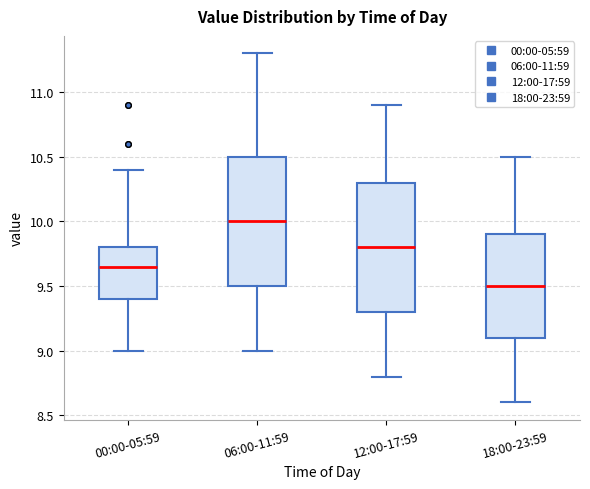

Reading left to right, read every box against the y-axis: the position of its median line, the range the box covers, and the ends of its whiskers. The values are not printed on the chart, so give them approximately, as read against the axis.

00:00-05:59: median 9.65, box 9.40 to 9.80, whiskers 9.00 to 10.40
06:00-11:59: median 10.00, box 9.50 to 10.50, whiskers 9.00 to 11.30
12:00-17:59: median 9.80, box 9.30 to 10.30, whiskers 8.80 to 10.90
18:00-23:59: median 9.50, box 9.10 to 9.90, whiskers 8.60 to 10.50